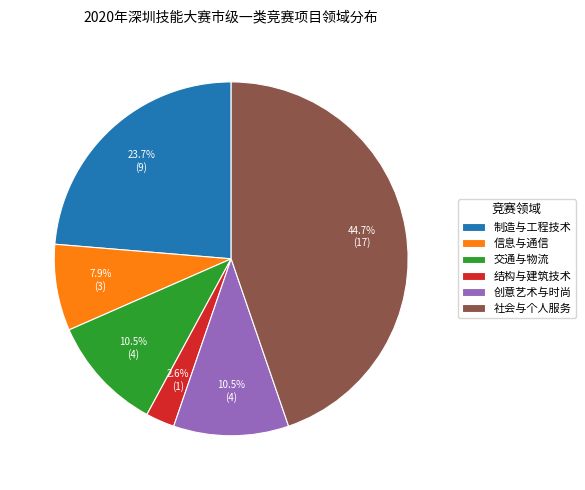

Do 社会与个人服务 and 制造与工程技术 together represent more than half of the pie?

Yes